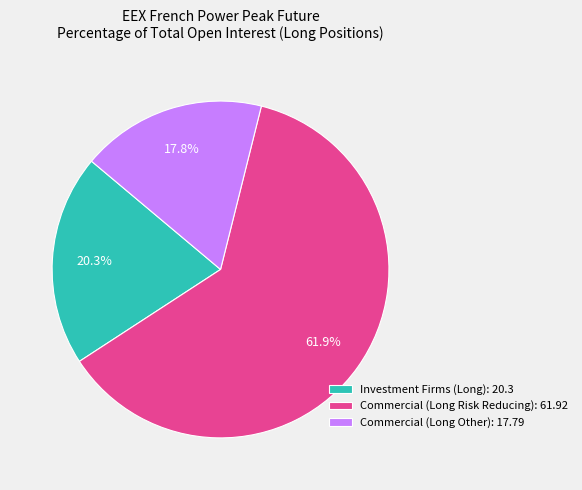

Which category has the smallest portion of the pie?

Commercial (Long Other)